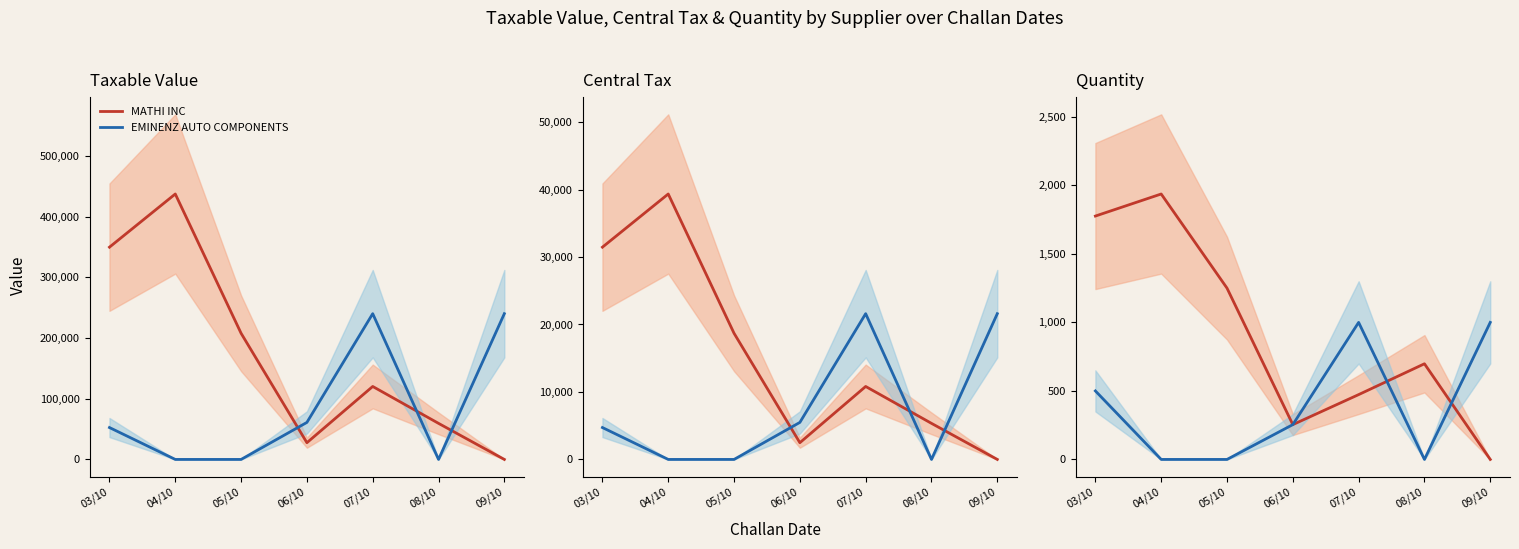

What is the label of the 5th point from the left?

07/10